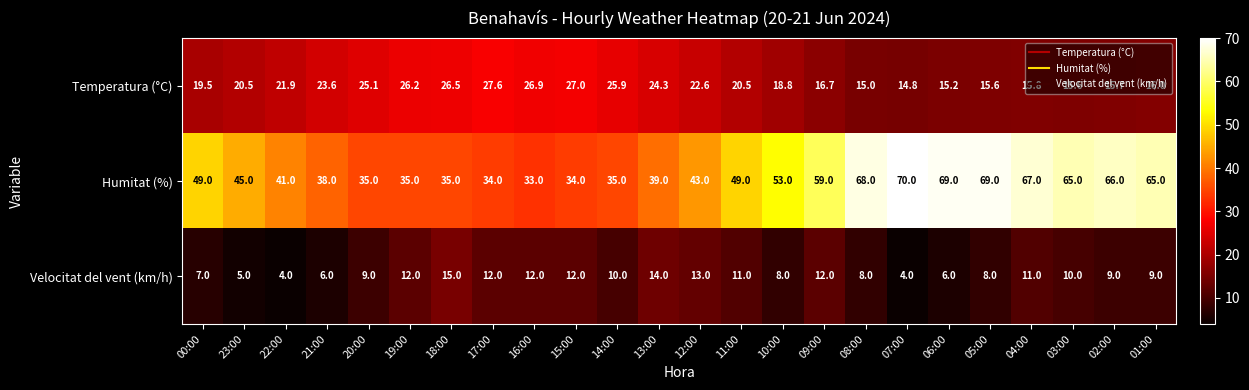

What is the difference between the maximum and minimum values in the Temperatura (°C) series?

12.8